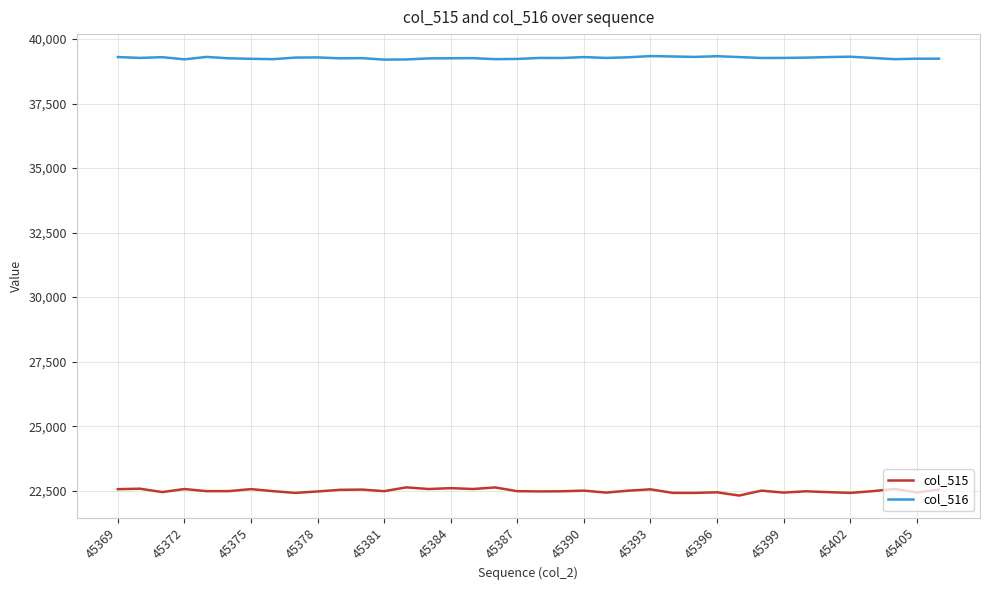

Which series has the widest spread of values?

col_515